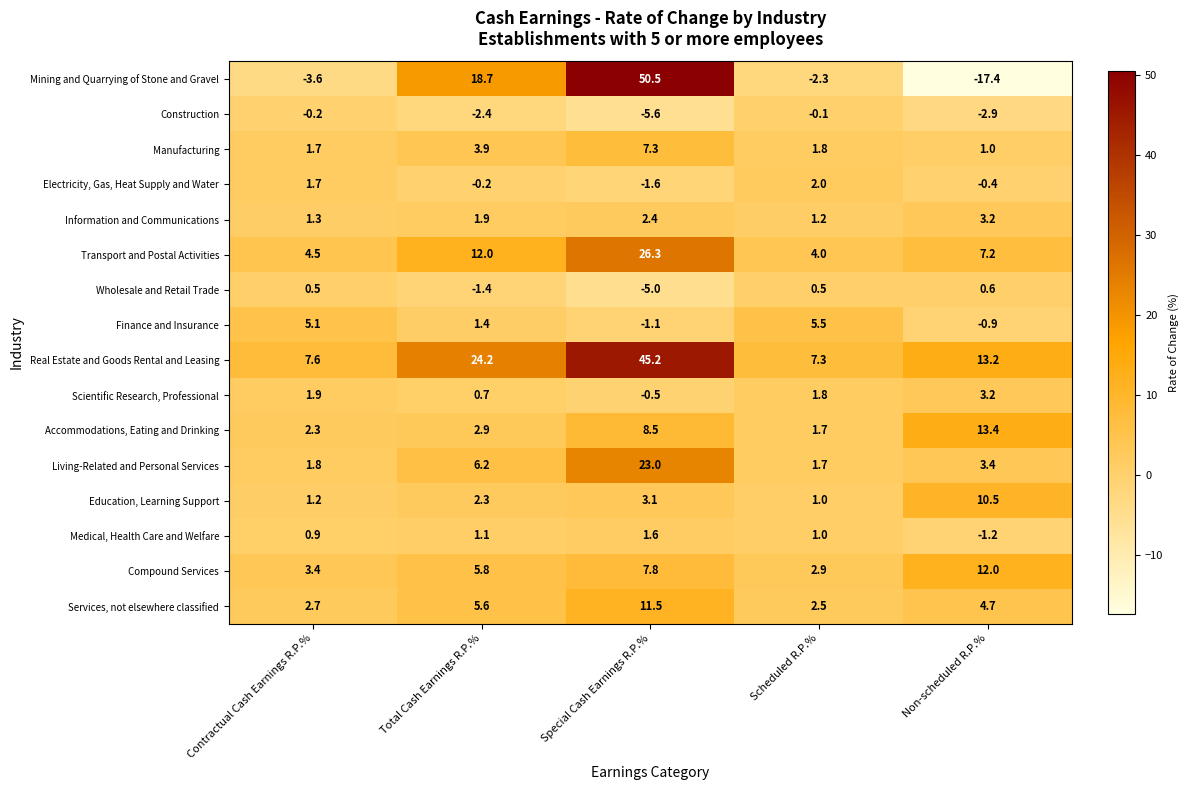

Between Contractual Cash Earnings R.P.% and Special Cash Earnings R.P.%, which series saw the biggest shift?

Mining and Quarrying of Stone and Gravel